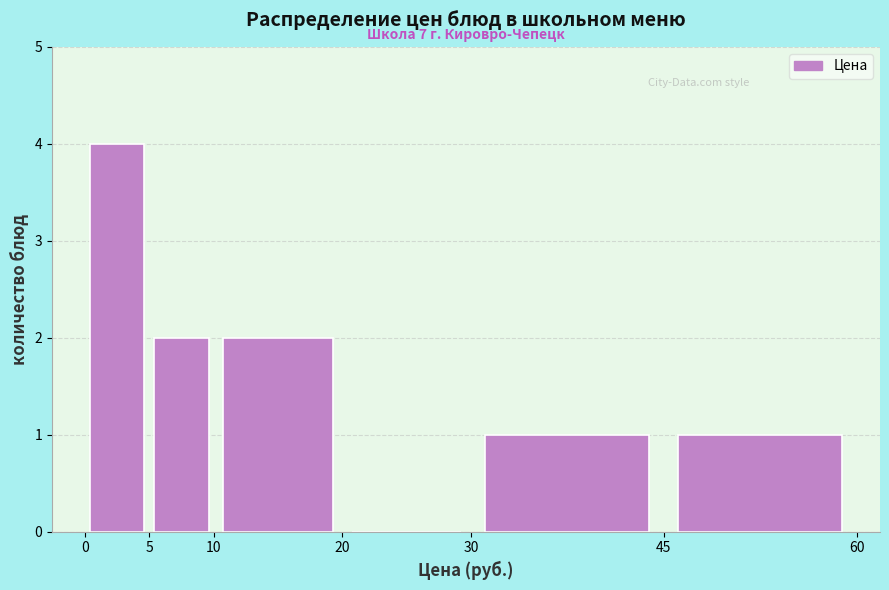

Which range on the x-axis has the tallest bar?

0 to 5